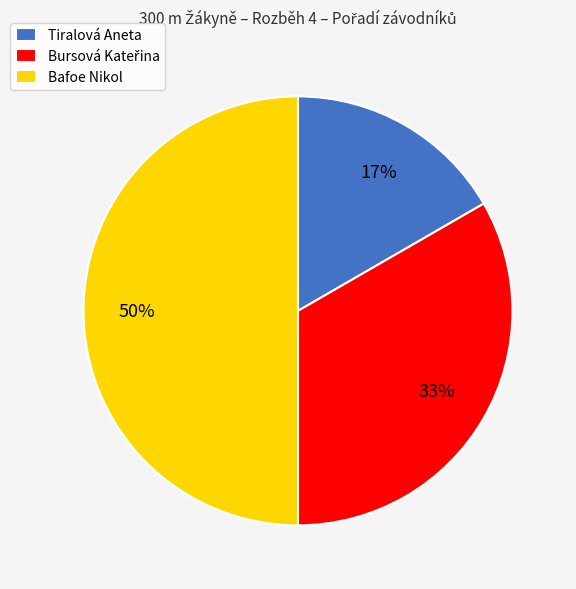

How many segments does this pie chart have?

3